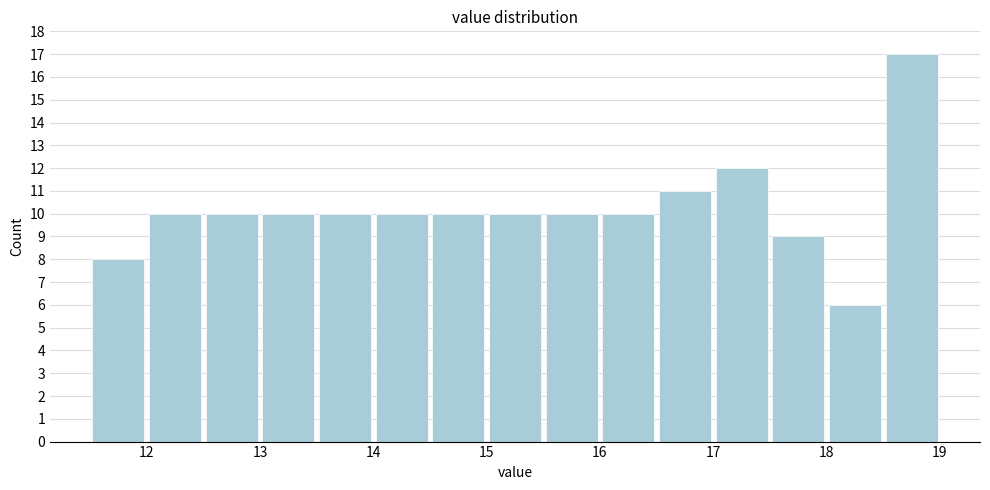

Which range on the x-axis has the tallest bar?

18.5 to 19.0